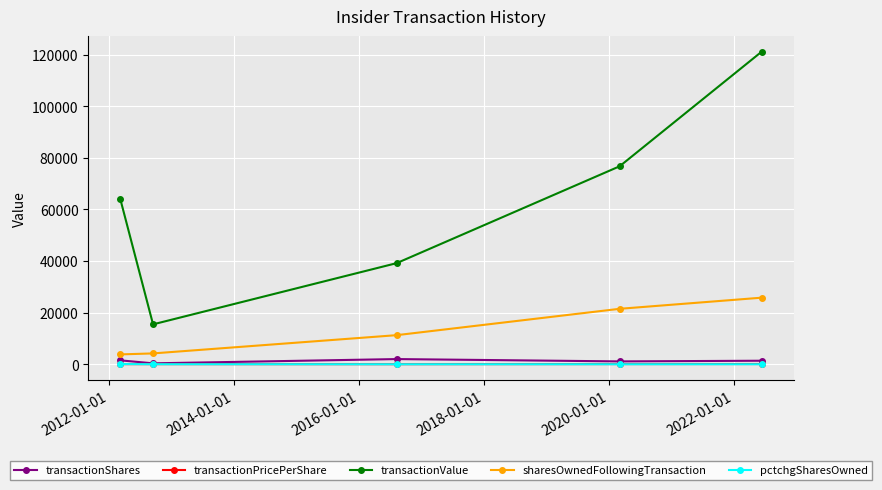

How many lines are shown in the chart?

5